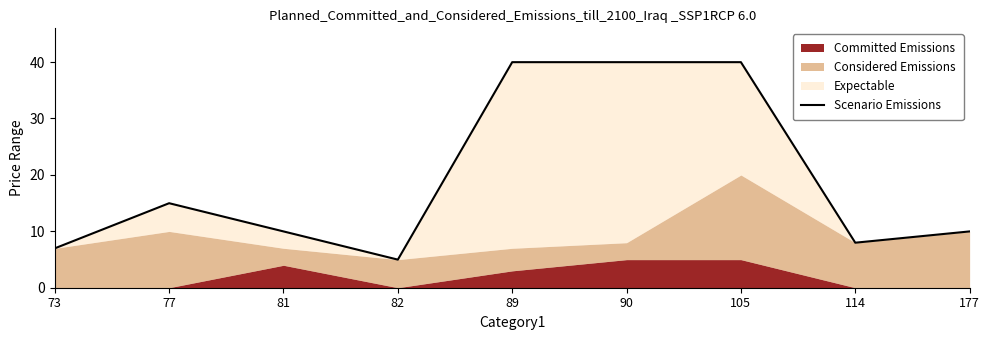

What is the greatest value displayed?

40.0